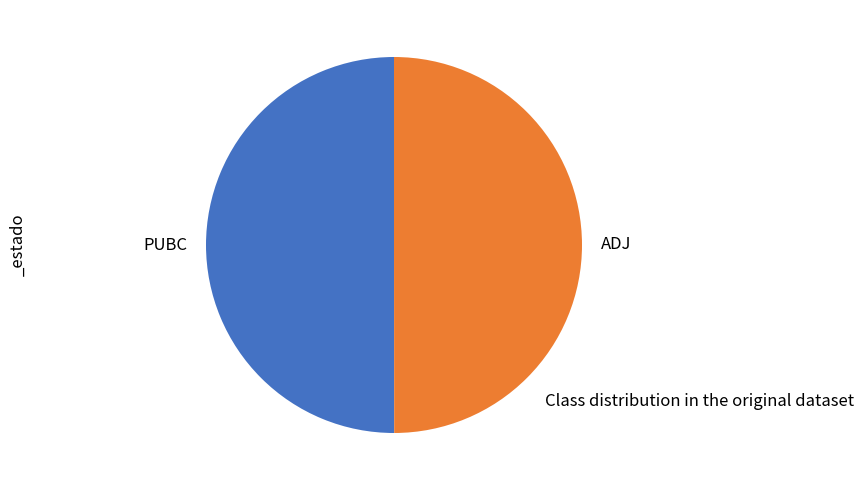

How many slices are in this pie chart?

2